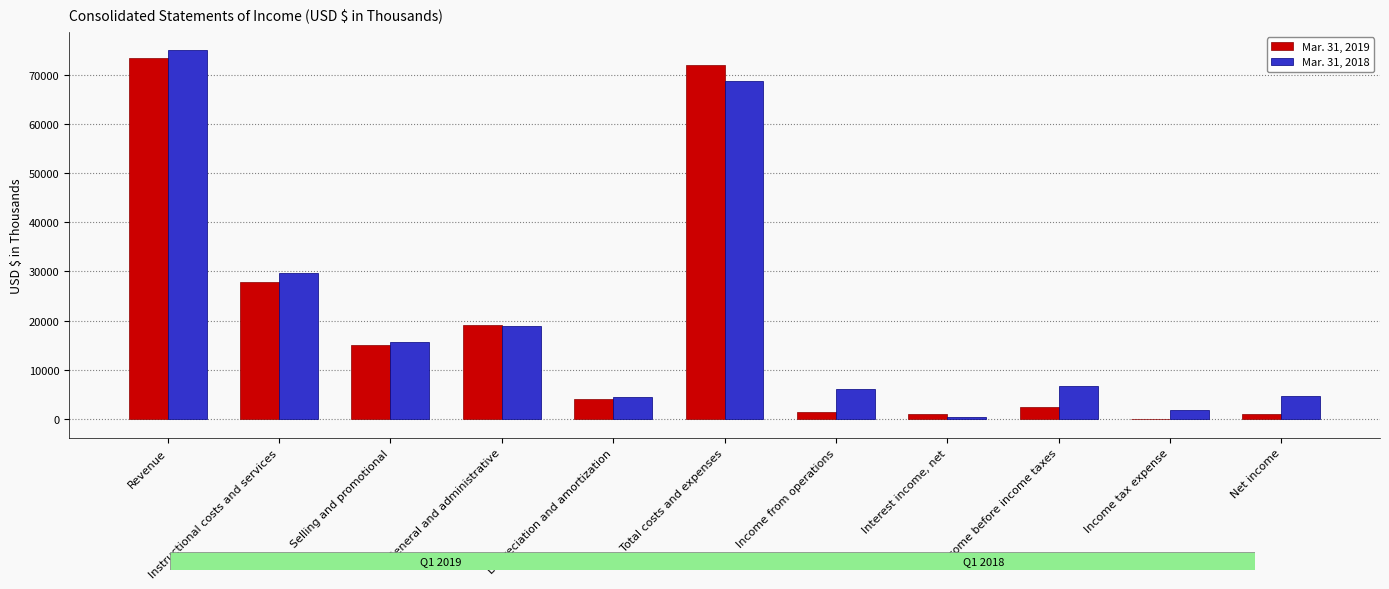

Are the bars horizontal?

No